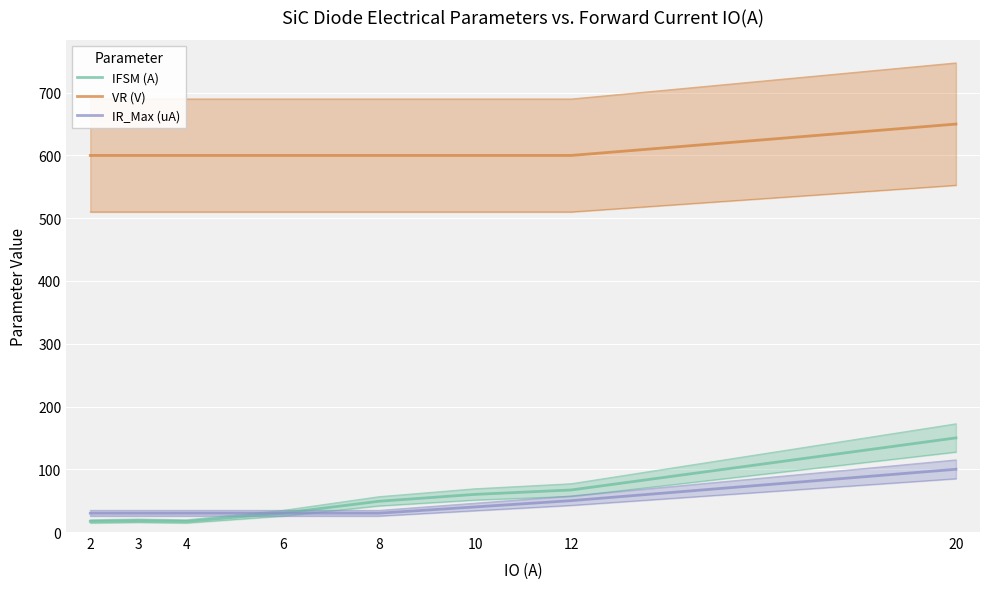

How many lines are shown in the chart?

3